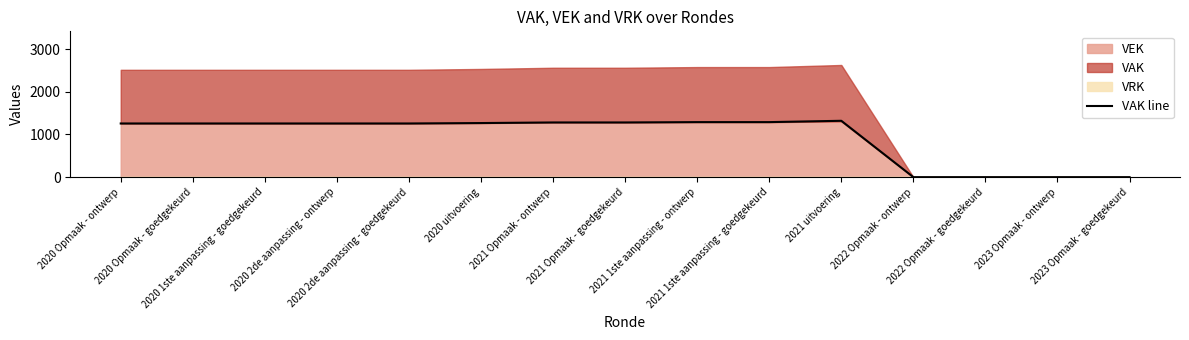

How many values exceed 1258?

6